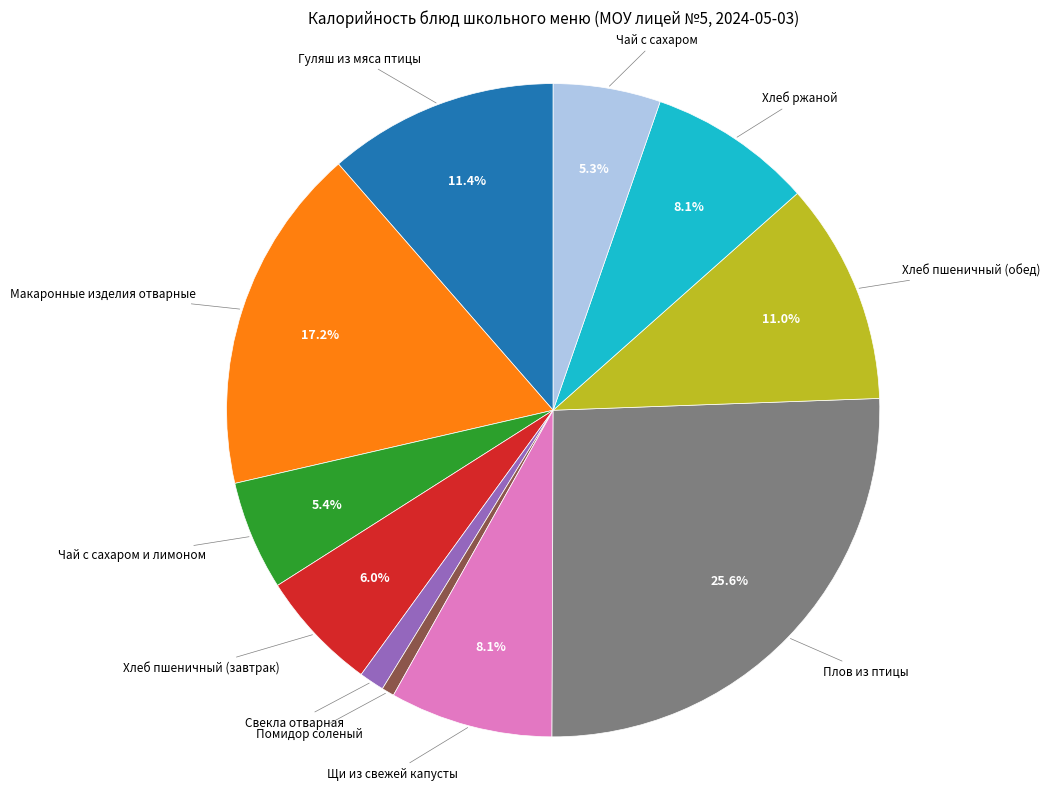

Is there any slice that represents more than half of the pie?

No